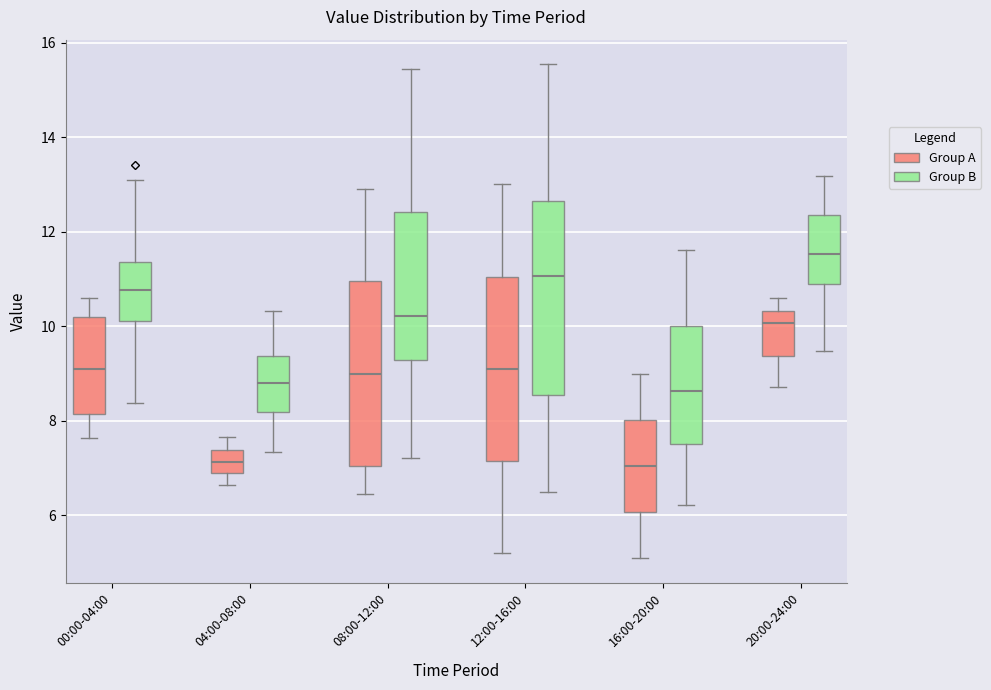

Reading left to right, transcribe this box plot: for each box, give where its median line is, the range the box spans, and where its two whiskers end, as read against the y-axis. The values are not printed on the chart, so give them approximately, as read against the axis.

00:00-04:00 (Group A): median 9.2, box 8.2 to 10.2, whiskers 7.6 to 10.6
00:00-04:00 (Group B): median 10.8, box 10.2 to 11.4, whiskers 8.4 to 13.2
04:00-08:00 (Group A): median 7.2, box 6.8 to 7.4, whiskers 6.6 to 7.6
04:00-08:00 (Group B): median 8.8, box 8.2 to 9.4, whiskers 7.4 to 10.4
08:00-12:00 (Group A): median 9.0, box 7.0 to 11.0, whiskers 6.4 to 13.0
08:00-12:00 (Group B): median 10.2, box 9.2 to 12.4, whiskers 7.2 to 15.4
12:00-16:00 (Group A): median 9.2, box 7.2 to 11.0, whiskers 5.2 to 13.0
12:00-16:00 (Group B): median 11.0, box 8.6 to 12.6, whiskers 6.4 to 15.6
16:00-20:00 (Group A): median 7.0, box 6.0 to 8.0, whiskers 5.2 to 9.0
16:00-20:00 (Group B): median 8.6, box 7.6 to 10.0, whiskers 6.2 to 11.6
20:00-24:00 (Group A): median 10.0, box 9.4 to 10.4, whiskers 8.8 to 10.6
20:00-24:00 (Group B): median 11.6, box 10.8 to 12.4, whiskers 9.4 to 13.2